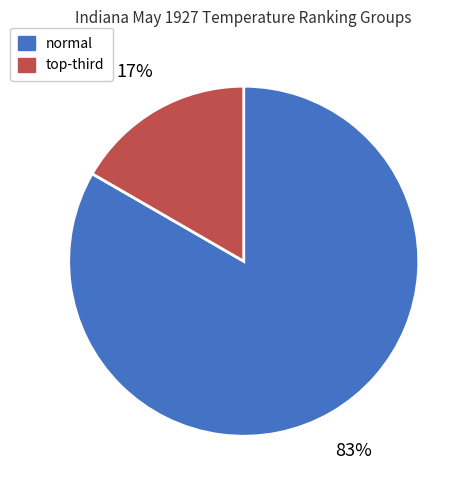

To the nearest percent, what is the average slice percentage?

50%